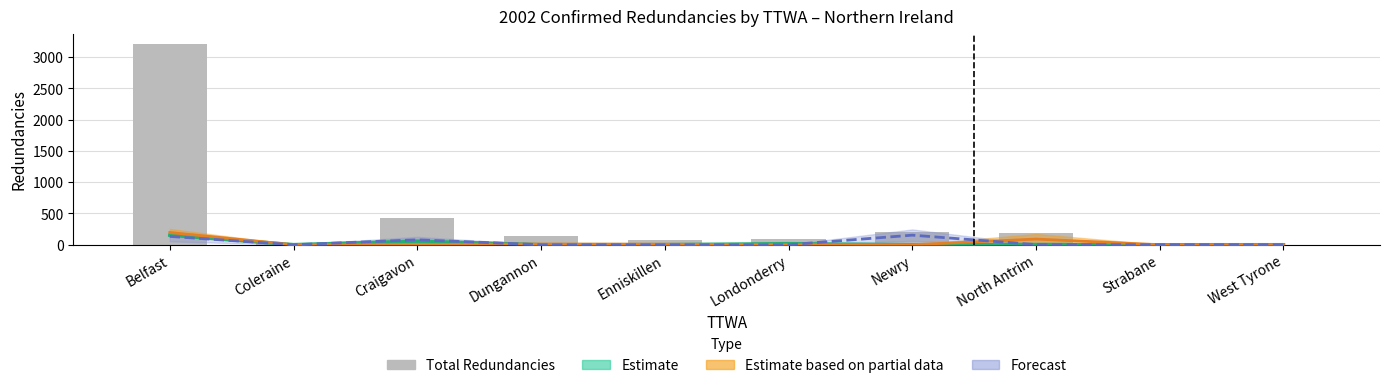

Reading left to right, extract all data points from this chart.

Belfast=3217	Coleraine=24	Craigavon=433	Dungannon=140	Enniskillen=69	Londonderry=86	Newry=196	North Antrim=192	Strabane=29	West Tyrone=2